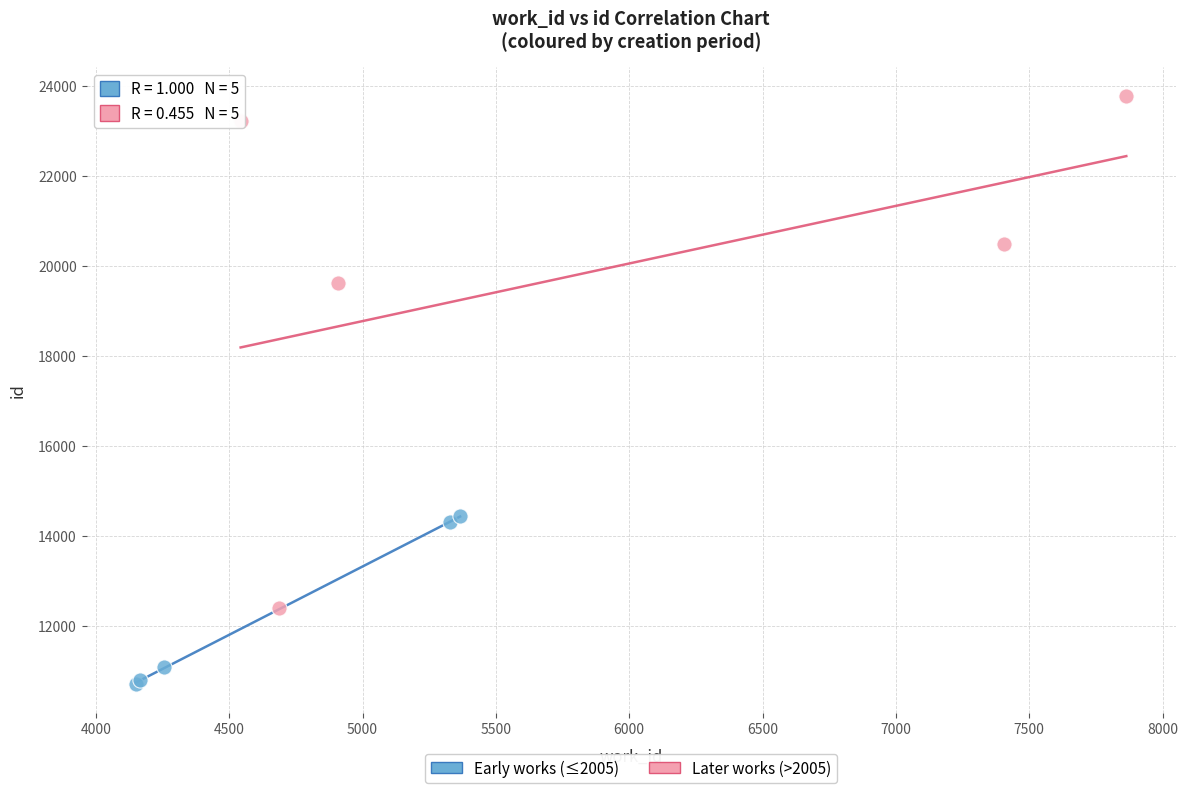

Which series reaches the maximum Y coordinate?

Later works (>2005)